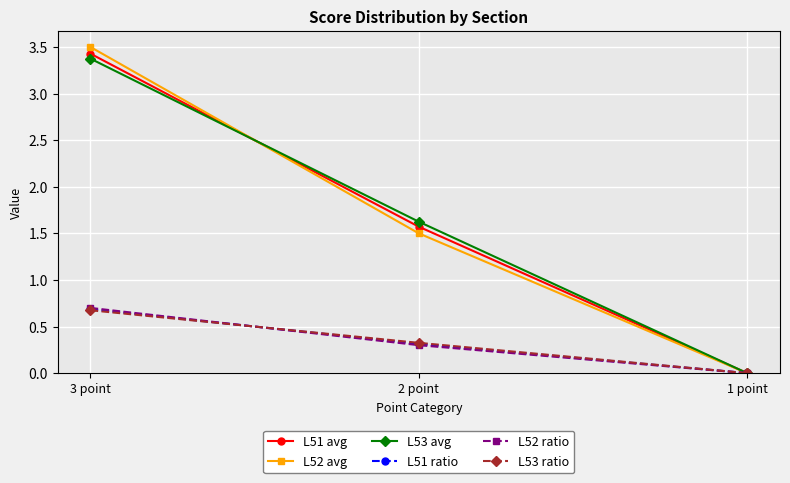

What are all the series names shown in the legend?

L51 avg, L52 avg, L53 avg, L51 ratio, L52 ratio, L53 ratio